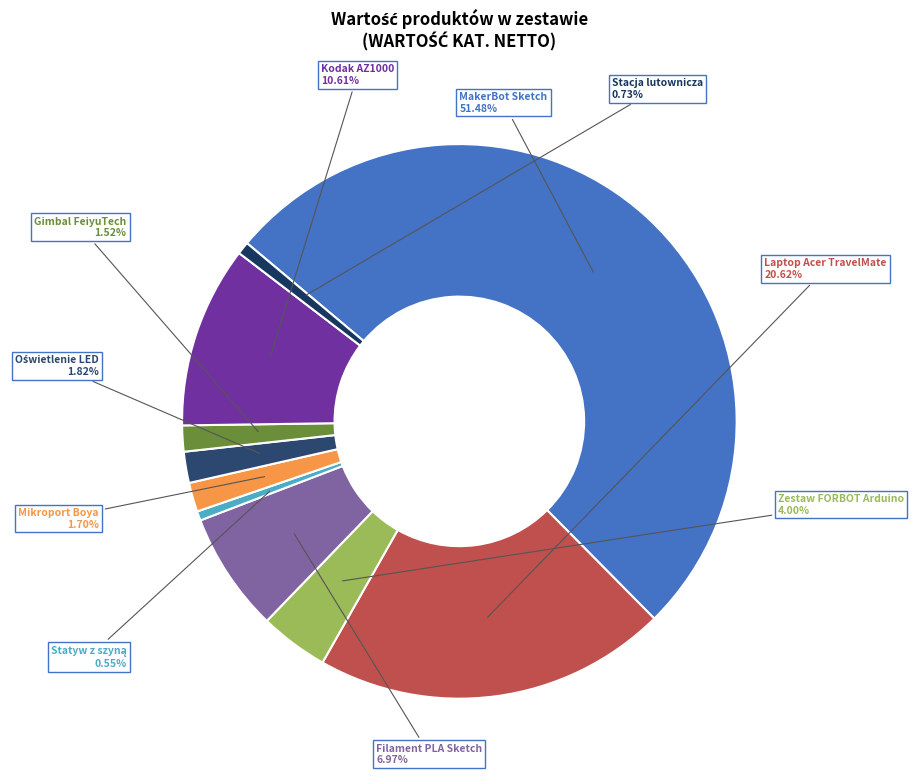

Is there any slice that represents more than half of the pie?

Yes